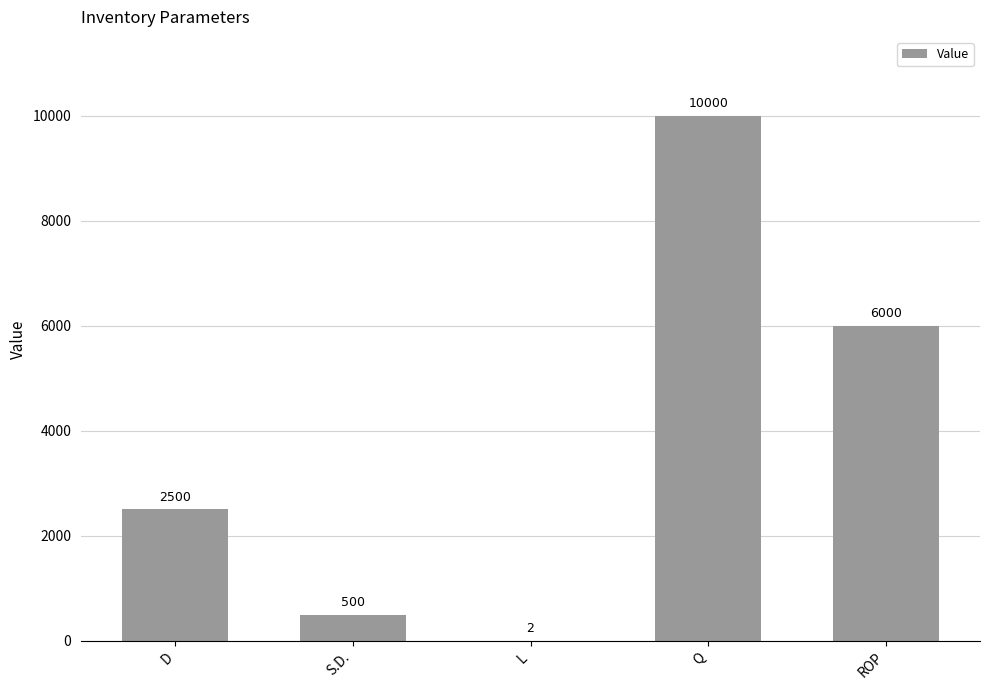

What is the sum of the values at L and D?

2502